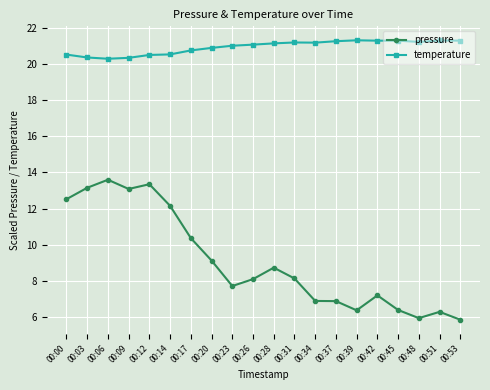

What is the sum of all temperature values?

418.7